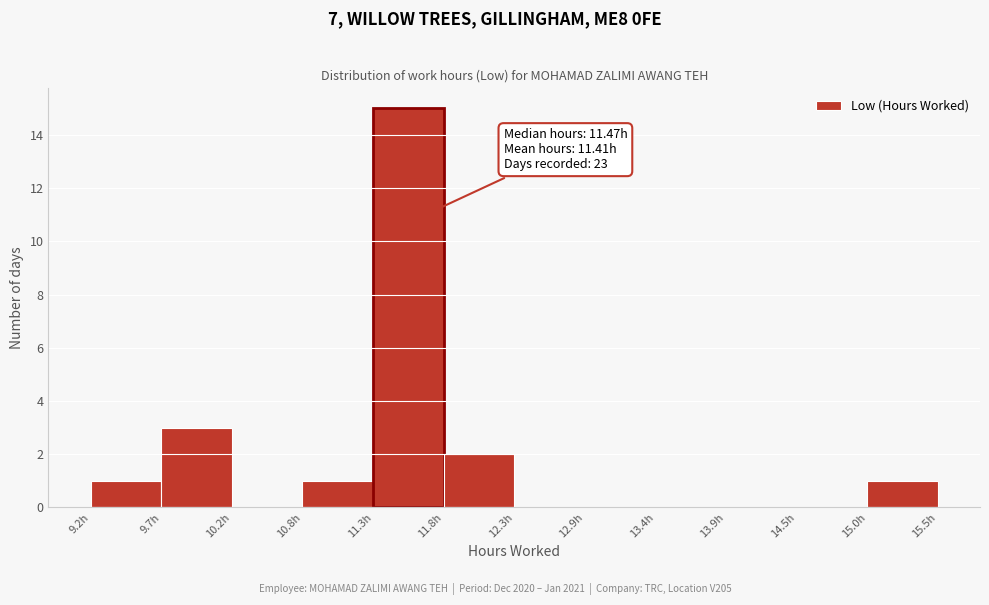

Over which range of the x-axis is the bar tallest?

11.3 to 11.8